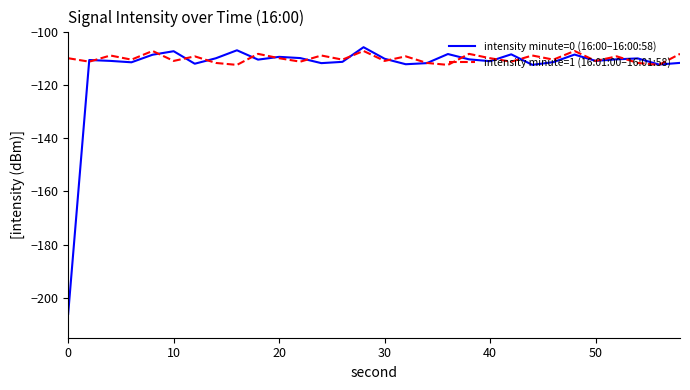

What is the maximum value shown in the chart?

-105.9